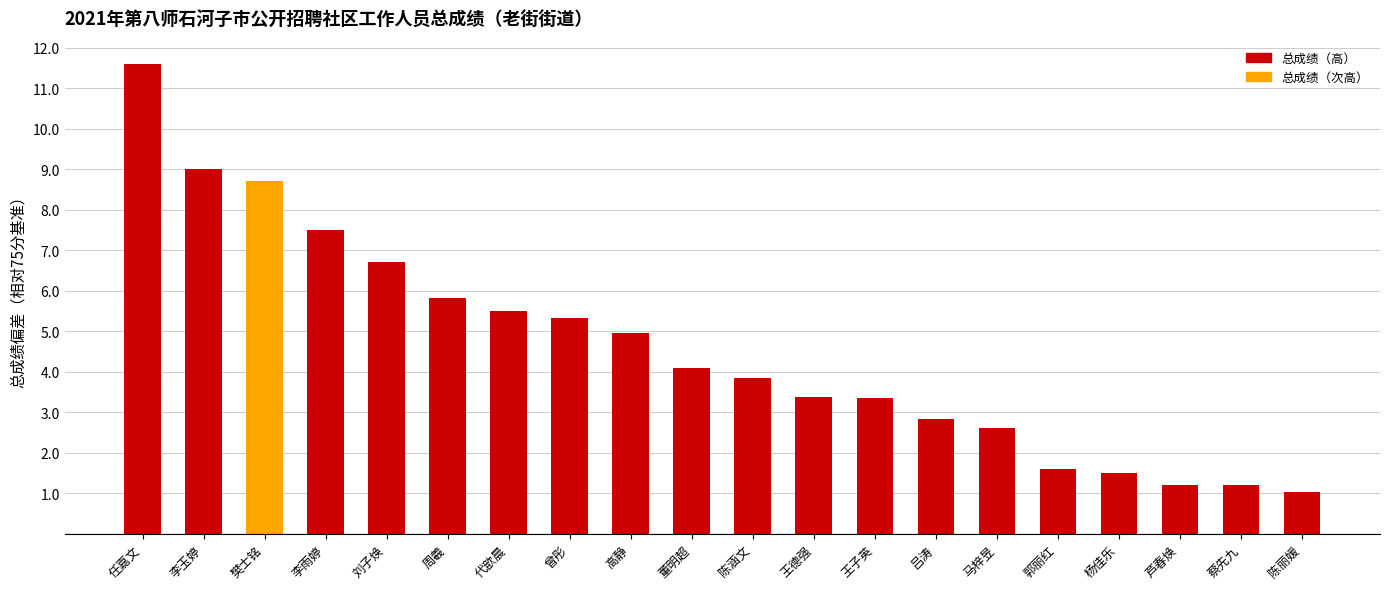

The chart shows a value of 1.5 at 杨佳乐. True or false?

True